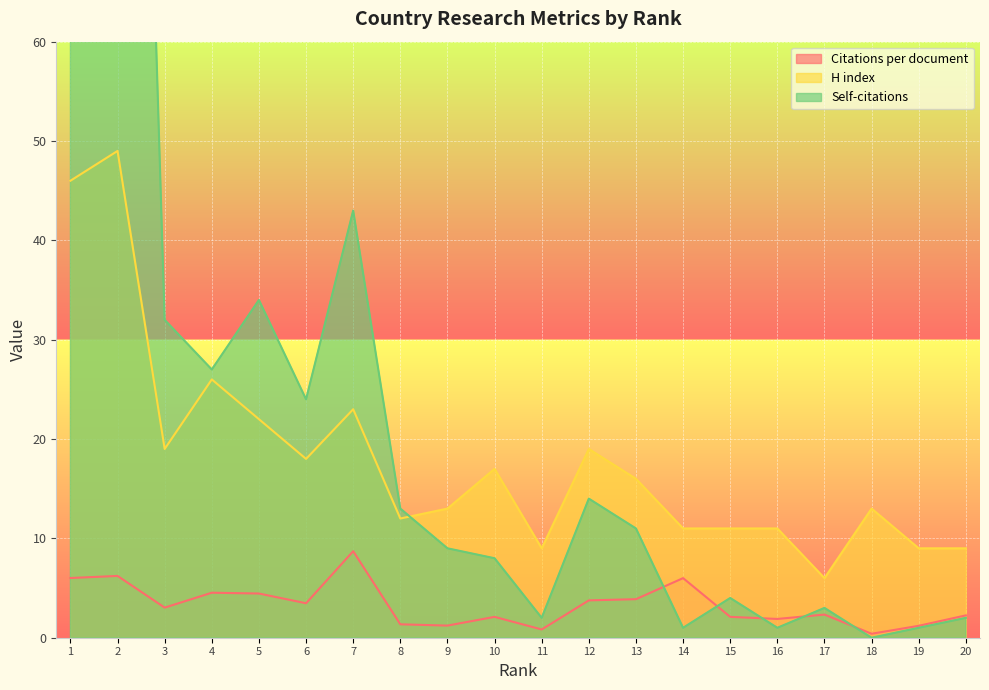

True or false: H index and Citations per document intersect in this chart.

False